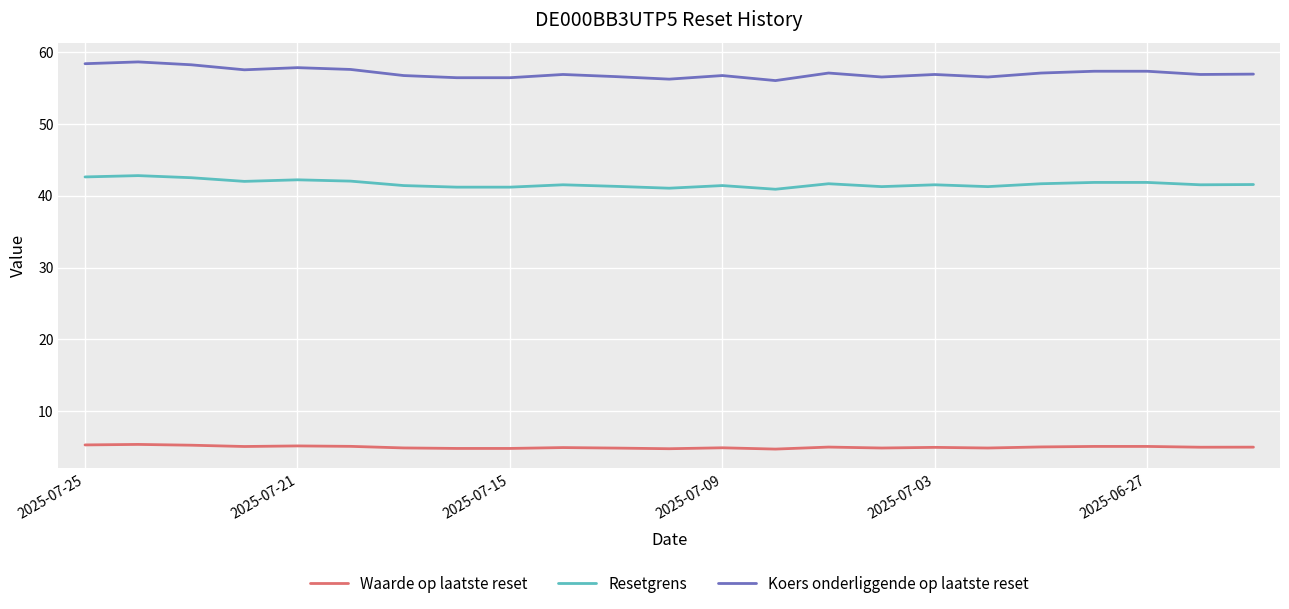

Rank the series by their maximum value, from lowest to highest.

Waarde op laatste reset, Resetgrens, Koers onderliggende op laatste reset